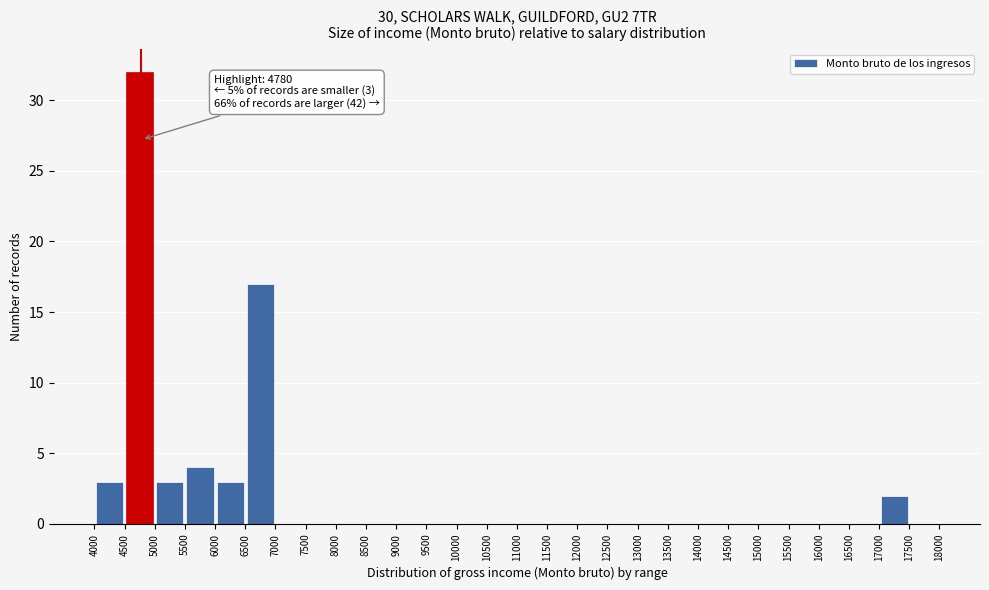

Which range on the x-axis has the tallest bar?

4500 to 5000